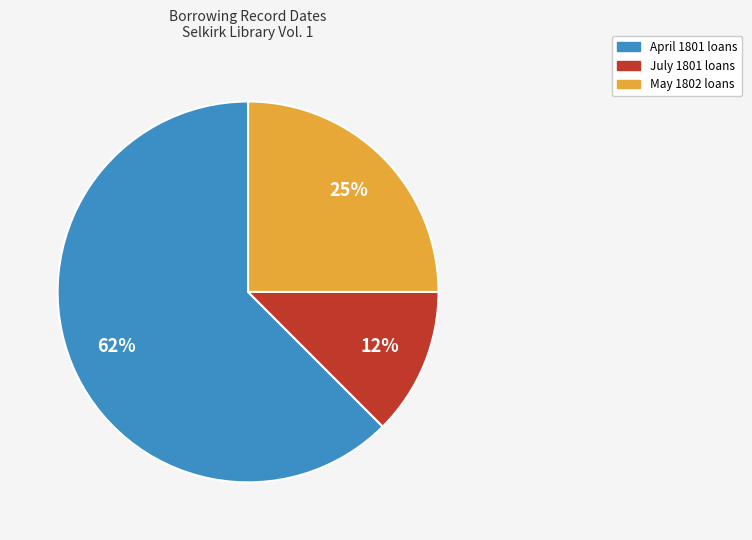

How many slices are in this pie chart?

3